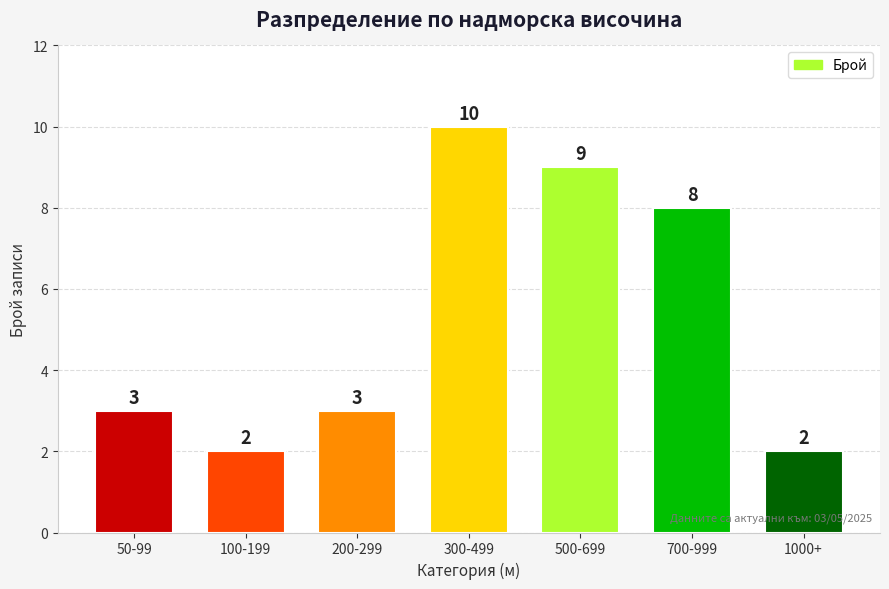

What is the sum of the values at 700-999 and 100-199?

10